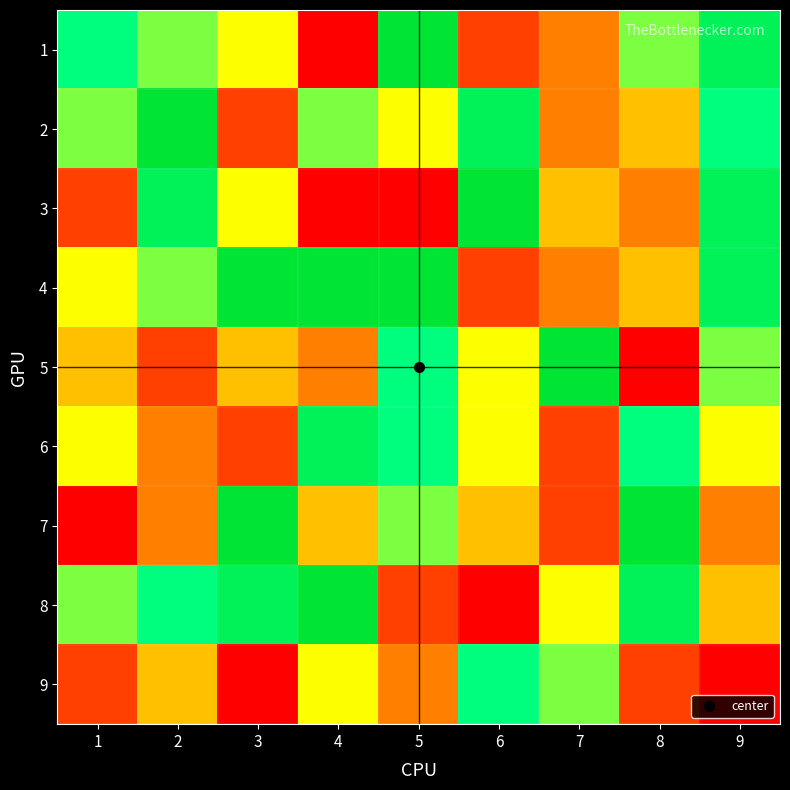

Which series has the largest total across all categories?

4